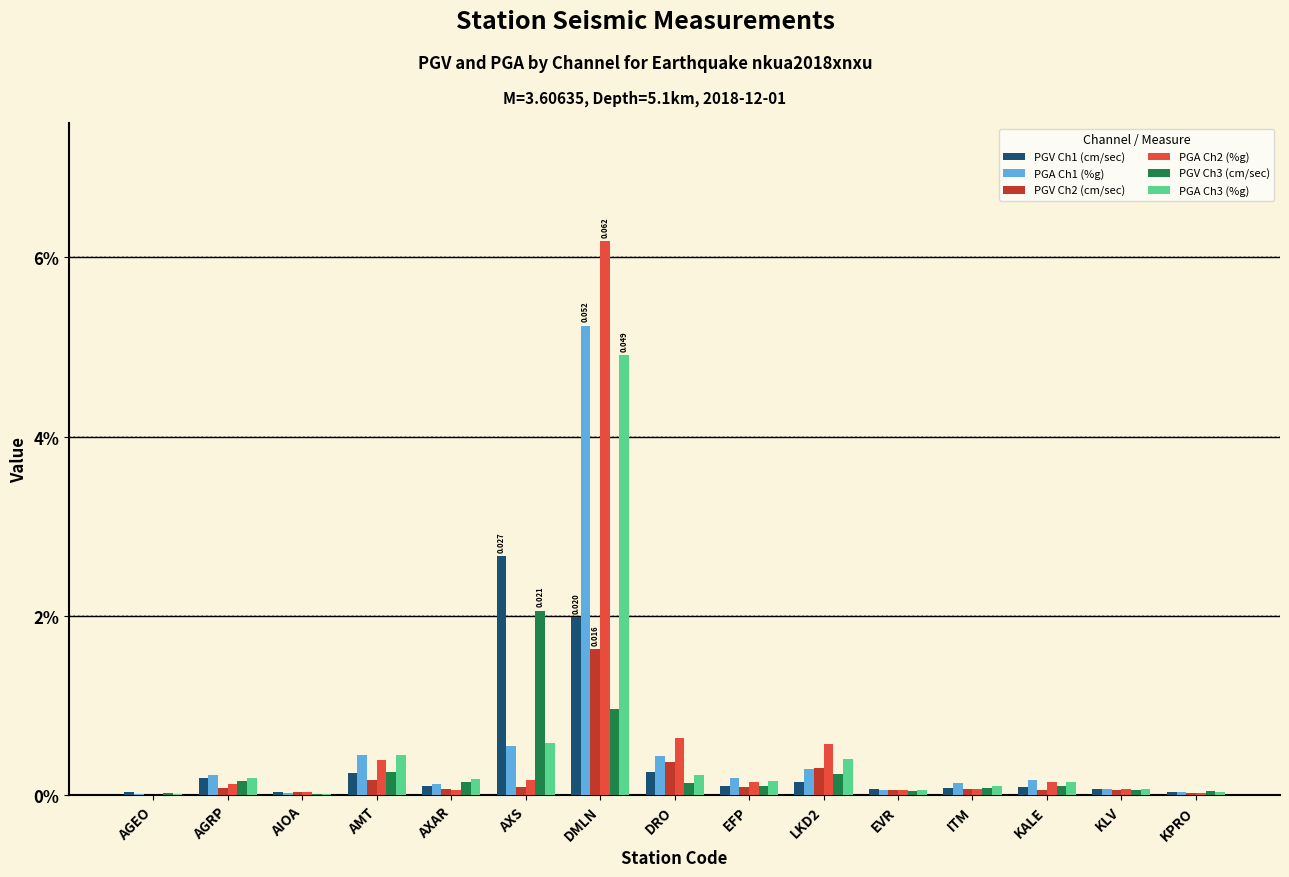

At which category is the sum across all series the highest?

DMLN